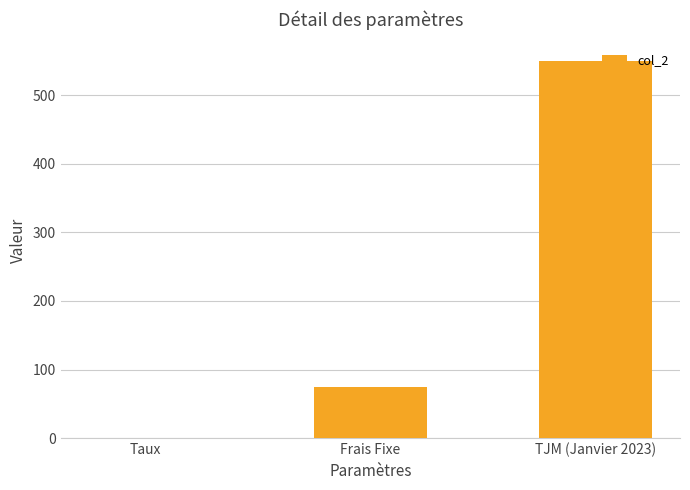

What is the maximum value shown in the chart?

550.0